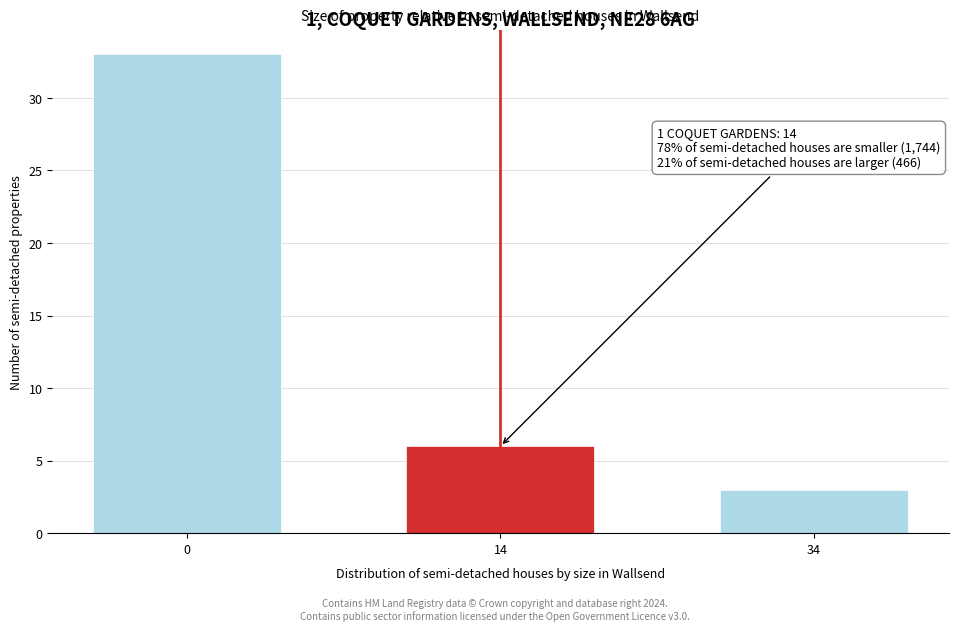

Reading left to right, transcribe all the data shown in this chart.

33	6	3